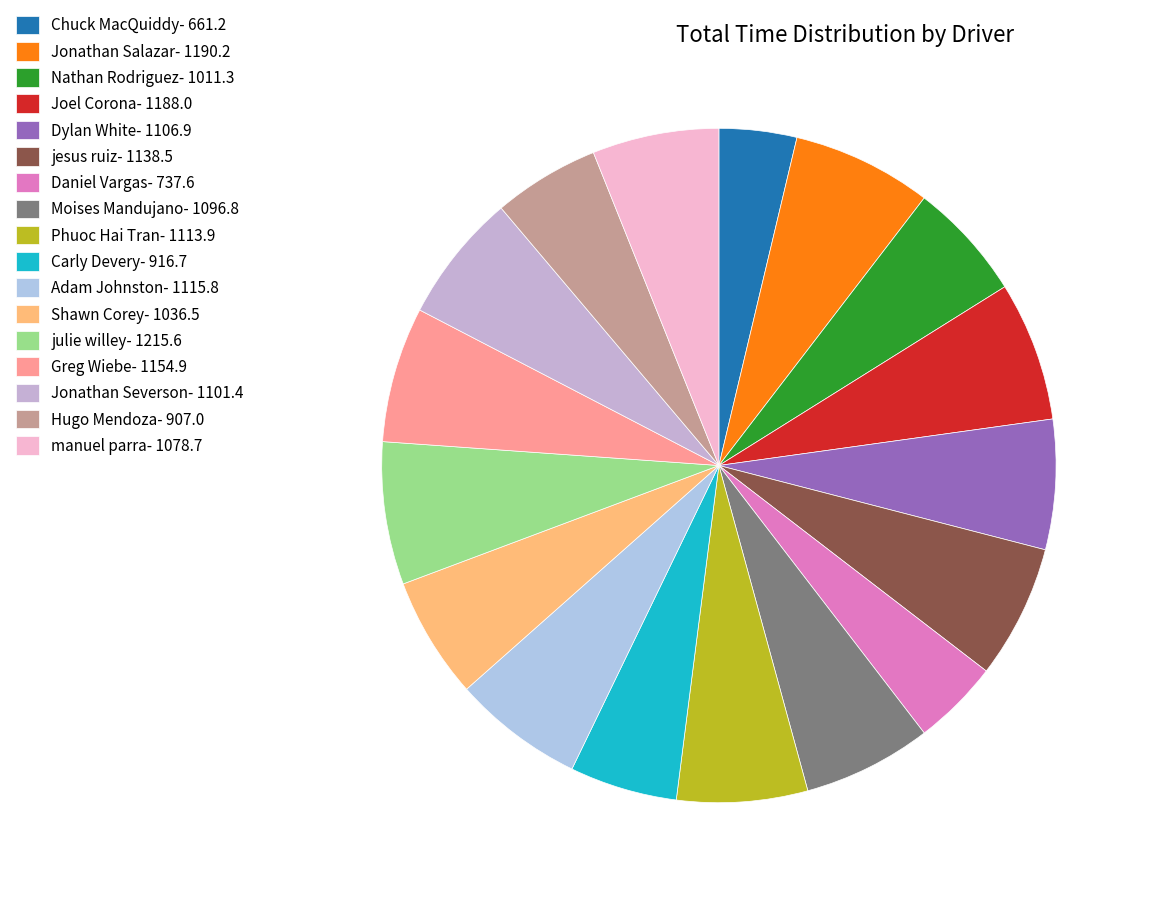

Is it true that Jonathan Severson is 14% of the pie?

False